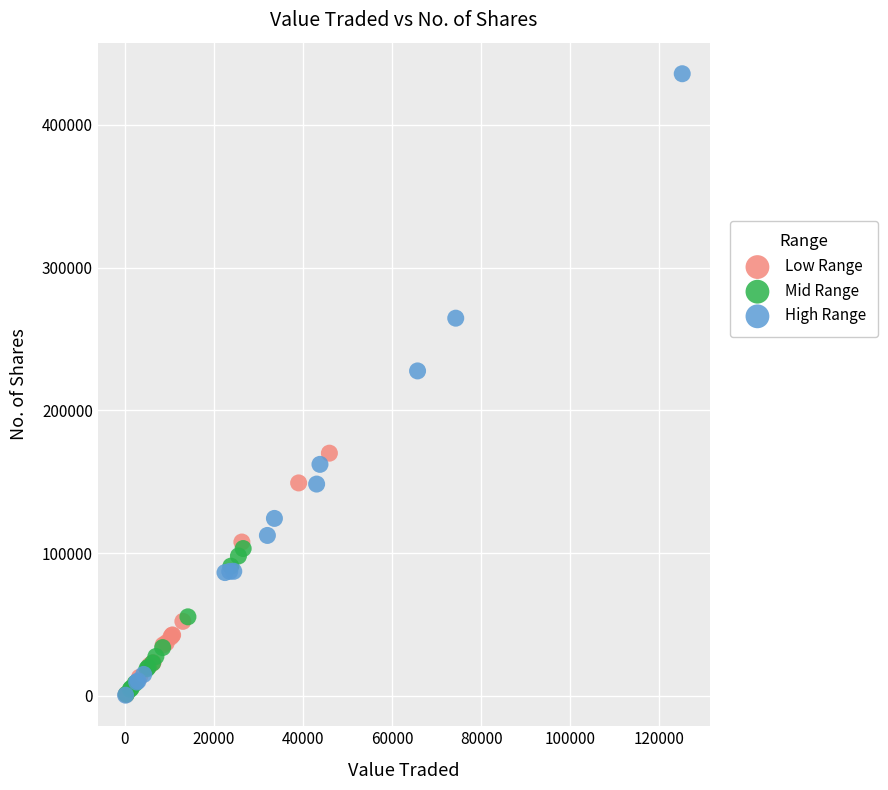

Which series reaches the maximum Y coordinate?

High Range